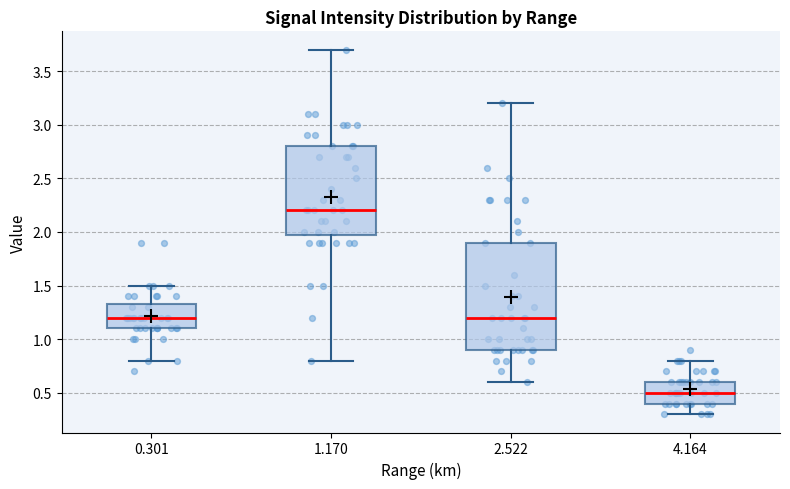

Which box is the tallest, from its lower edge to its upper edge?

2.522